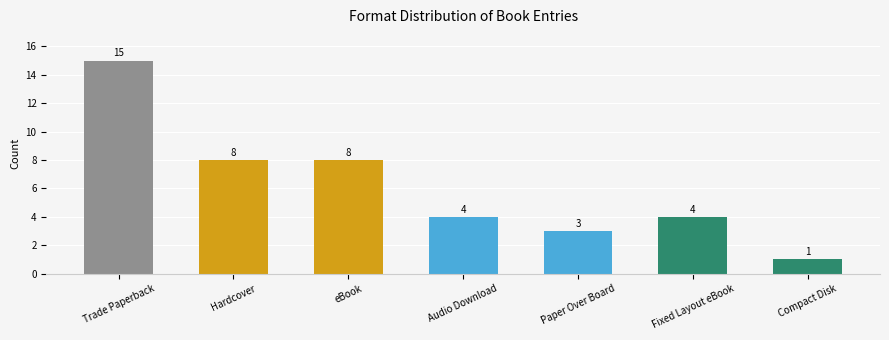

What value does the data have at Audio Download?

4